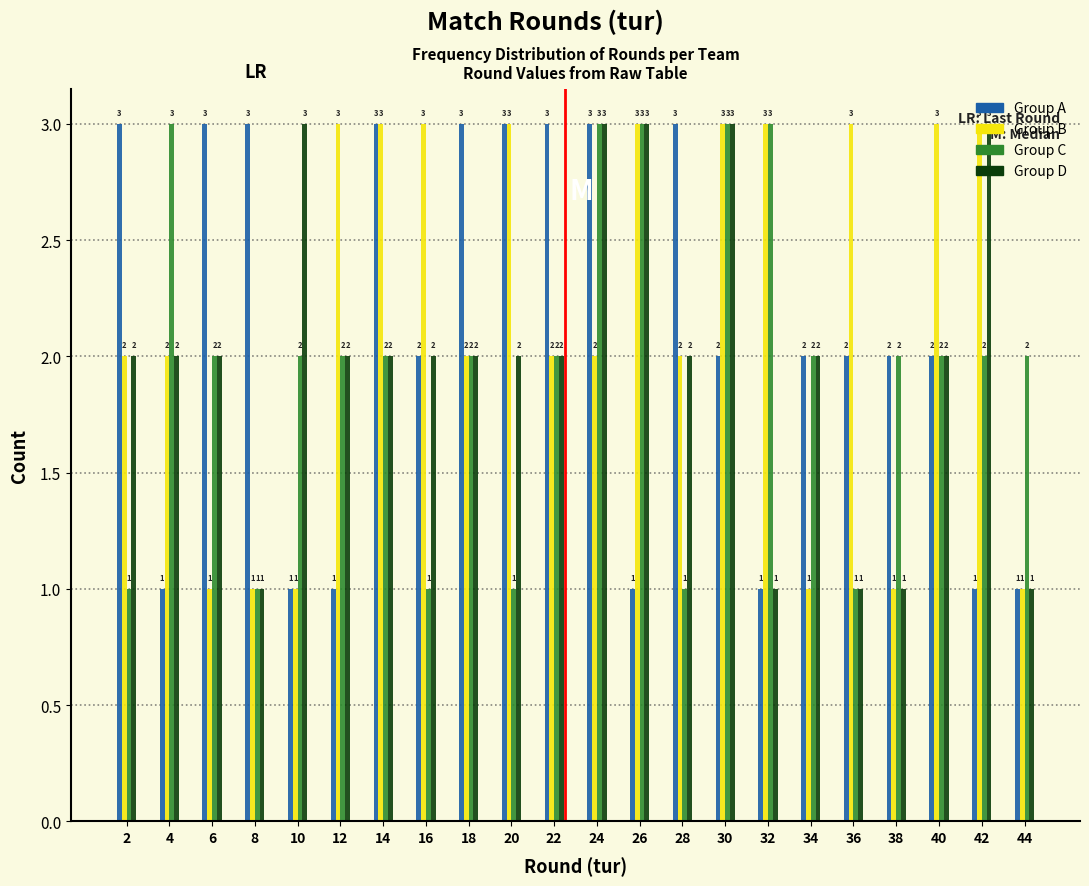

Reading left to right, transcribe this chart: for each range on the x-axis, give the height of each series' bar.

1 to 3: Group A=3	Group B=2	Group C=1	Group D=2
3 to 5: Group A=1	Group B=2	Group C=3	Group D=2
5 to 7: Group A=3	Group B=1	Group C=2	Group D=2
7 to 9: Group A=3	Group B=1	Group C=1	Group D=1
9 to 11: Group A=1	Group B=1	Group C=2	Group D=3
11 to 13: Group A=1	Group B=3	Group C=2	Group D=2
13 to 15: Group A=3	Group B=3	Group C=2	Group D=2
15 to 17: Group A=2	Group B=3	Group C=1	Group D=2
17 to 19: Group A=3	Group B=2	Group C=2	Group D=2
19 to 21: Group A=3	Group B=3	Group C=1	Group D=2
21 to 23: Group A=3	Group B=2	Group C=2	Group D=2
23 to 25: Group A=3	Group B=2	Group C=3	Group D=3
25 to 27: Group A=1	Group B=3	Group C=3	Group D=3
27 to 29: Group A=3	Group B=2	Group C=1	Group D=2
29 to 31: Group A=2	Group B=3	Group C=3	Group D=3
31 to 33: Group A=1	Group B=3	Group C=3	Group D=1
33 to 35: Group A=2	Group B=1	Group C=2	Group D=2
35 to 37: Group A=2	Group B=3	Group C=1	Group D=1
37 to 39: Group A=2	Group B=1	Group C=2	Group D=1
39 to 41: Group A=2	Group B=3	Group C=2	Group D=2
41 to 43: Group A=1	Group B=3	Group C=2	Group D=3
43 to 45: Group A=1	Group B=1	Group C=2	Group D=1